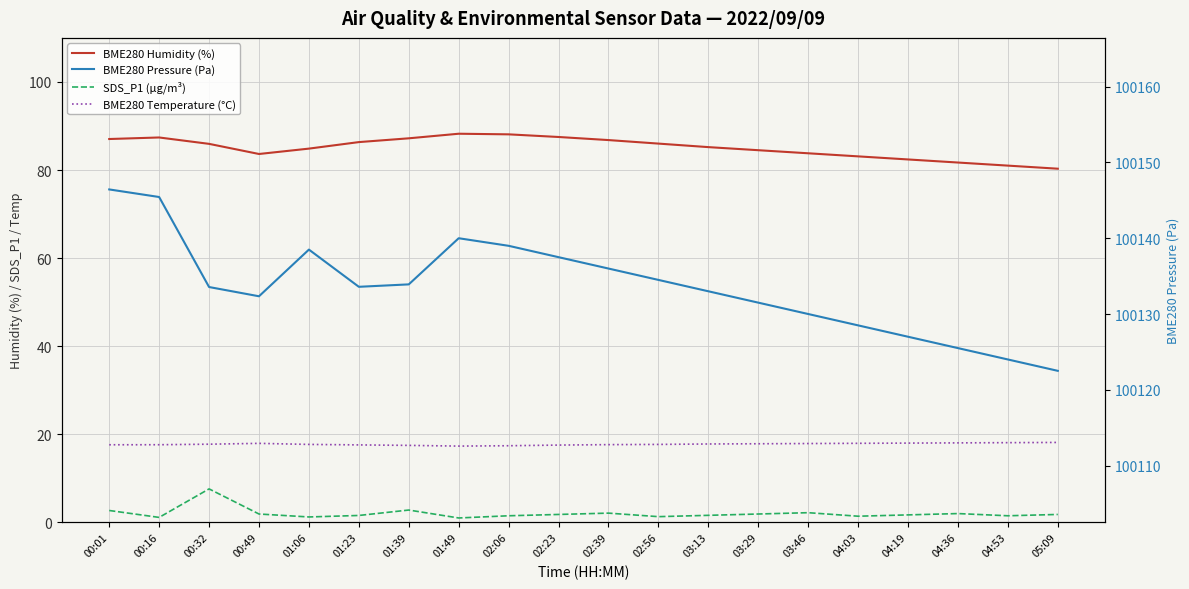

What is the highest value of the BME280 Humidity (%) series?

88.2